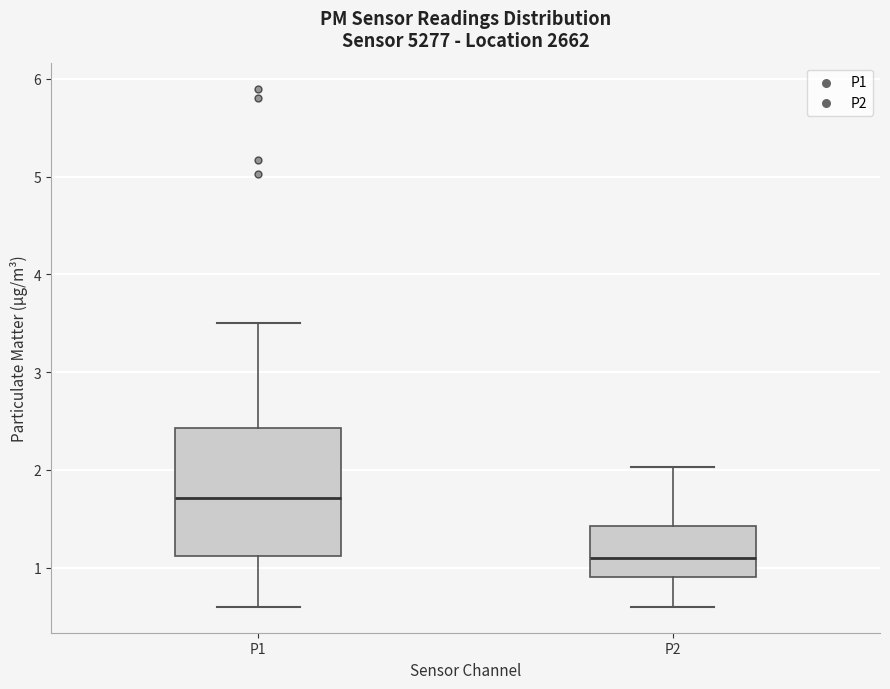

Where does the lower whisker of the box for P2 end on the y-axis? The values are not printed on the chart, so give them approximately, as read against the axis.

0.6